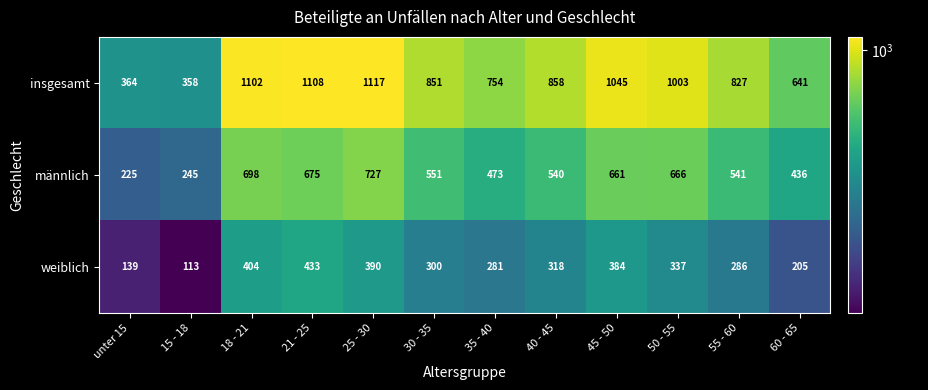

What is the difference between the highest and lowest values at 45 - 50?

661